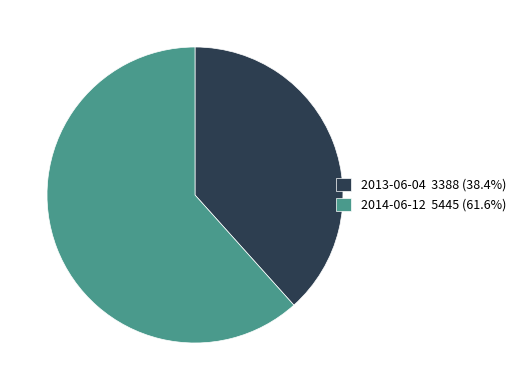

Approximately how many times larger is the value at 2014-06-12 compared to 2013-06-04?

1.6